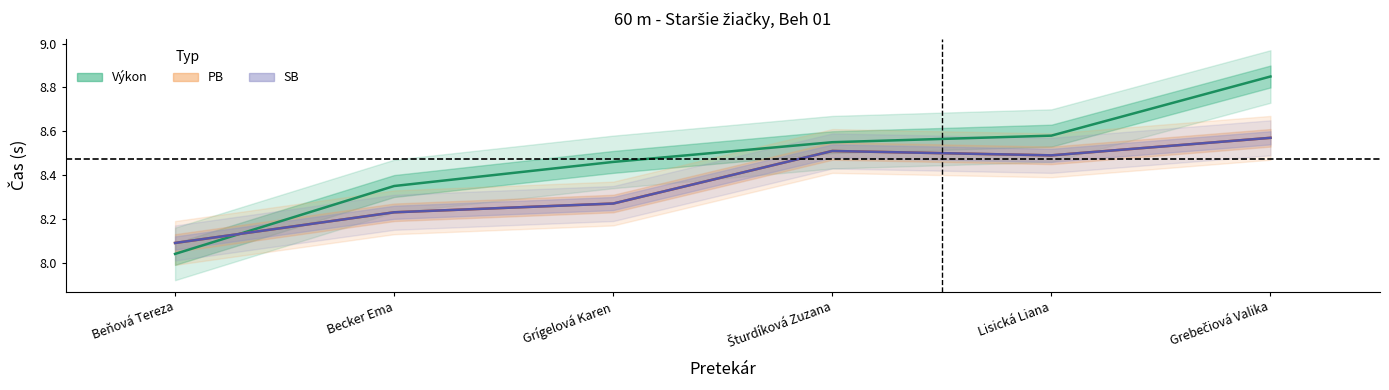

Reading right to left, what are all the values shown in this chart?

Výkon (stred): 8.8	8.6	8.6	8.5	8.3	8.0
PB (stred): 8.6	8.5	8.5	8.3	8.2	8.1
SB (stred): 8.6	8.5	8.5	8.3	8.2	8.1